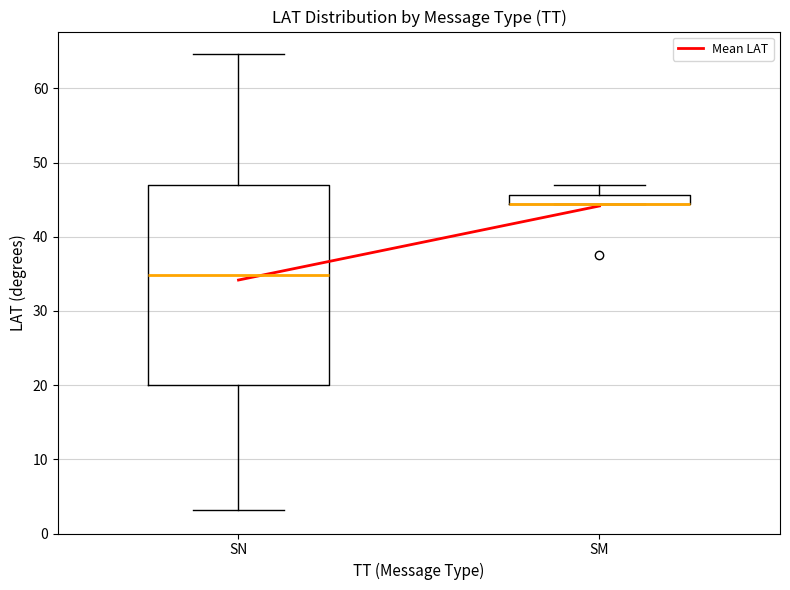

Comparing the boxes themselves (not the whiskers), which one is the tallest?

SN